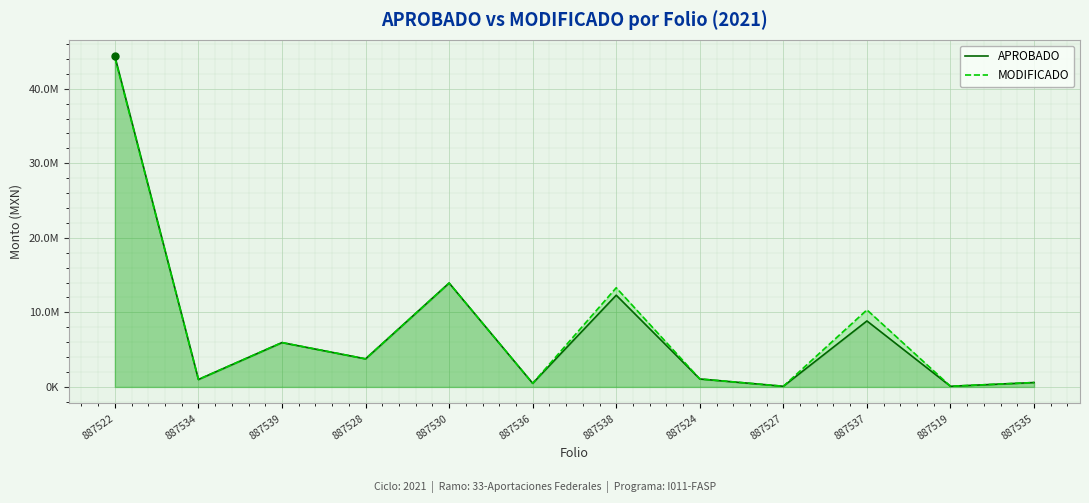

Count the number of data series in this chart.

2